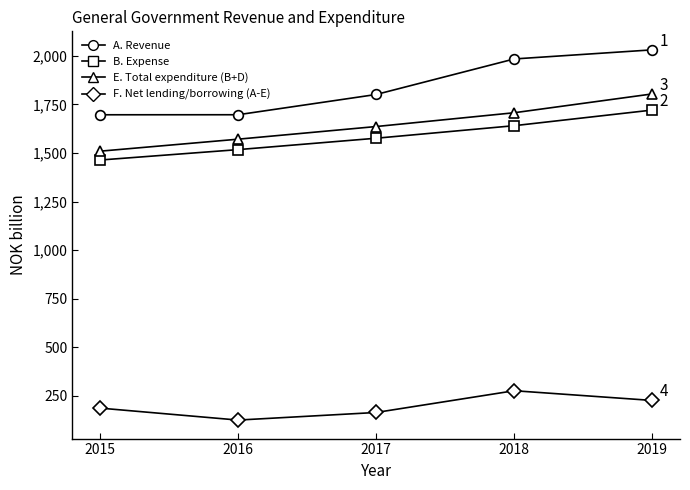

Between 2017 and 2015, which is larger?

2017